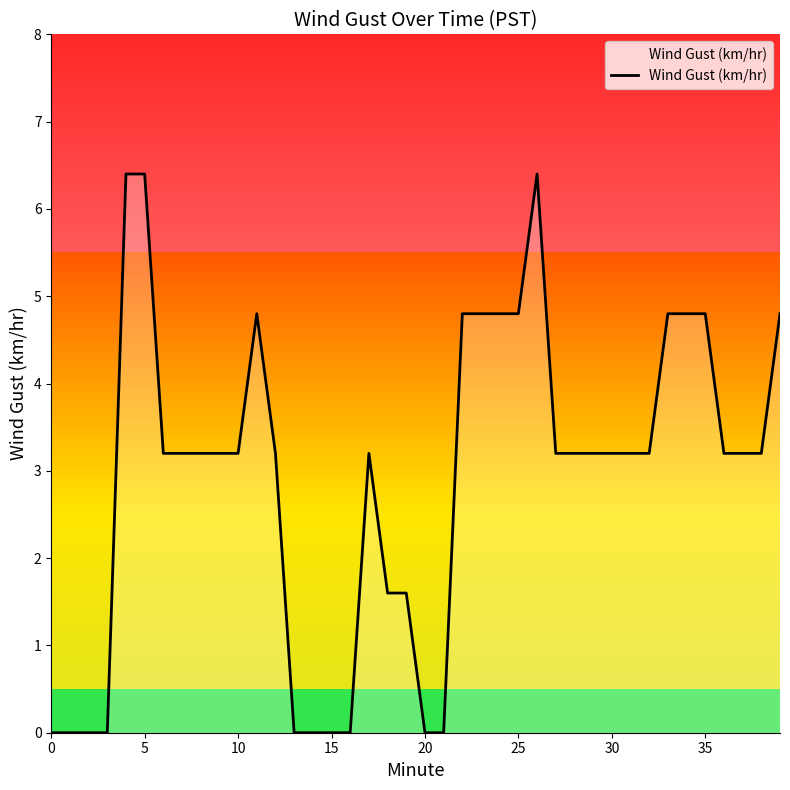

Does the chart have visible grid lines?

No